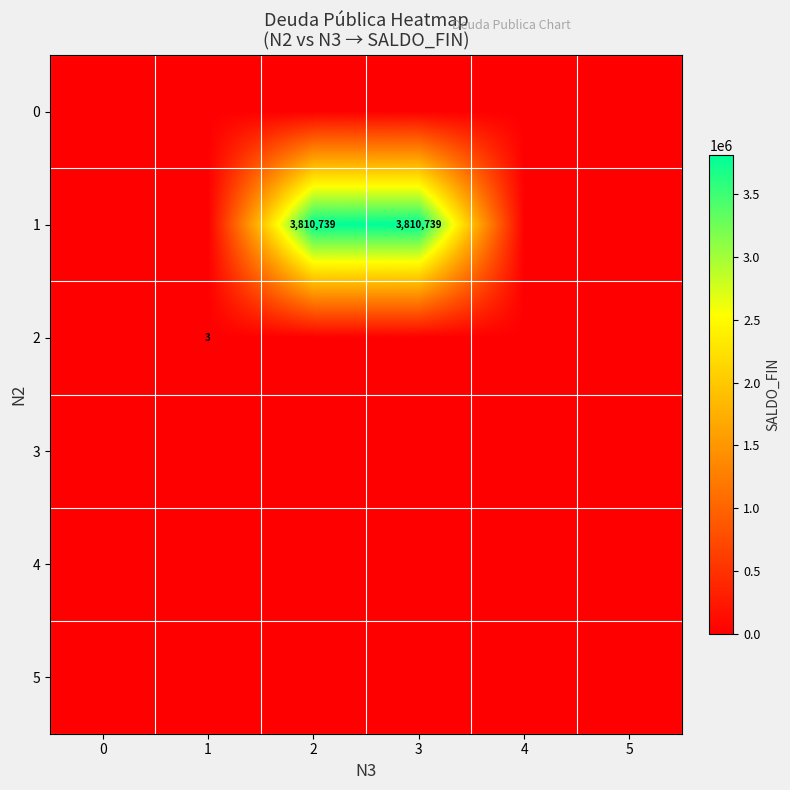

Which category has the highest value across all series?

2